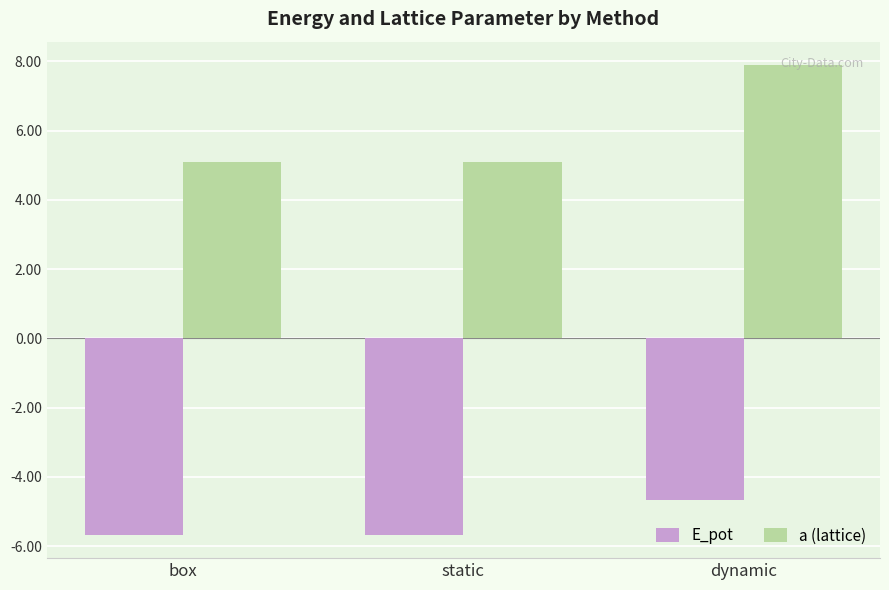

What is the lowest value of the a (lattice) series?

5.1